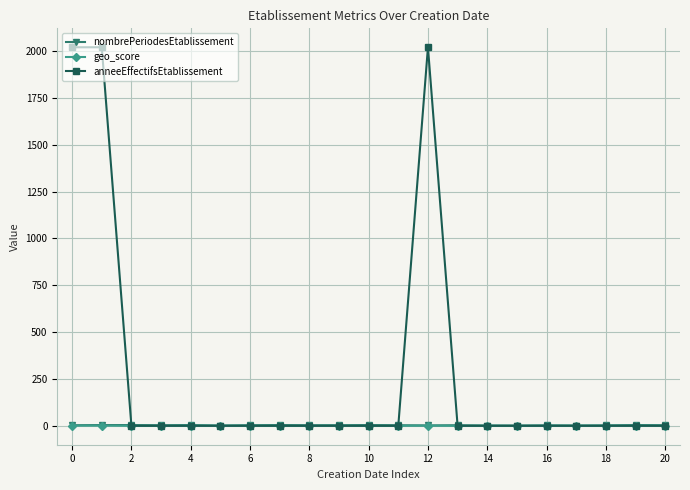

True or false: geo_score and nombrePeriodesEtablissement intersect in this chart.

False